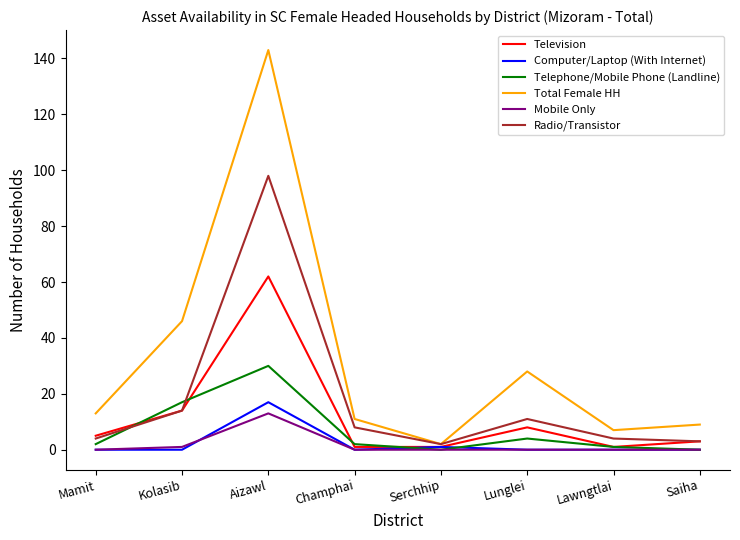

What is the sum of the Mobile Only values at Mamit and Kolasib?

1